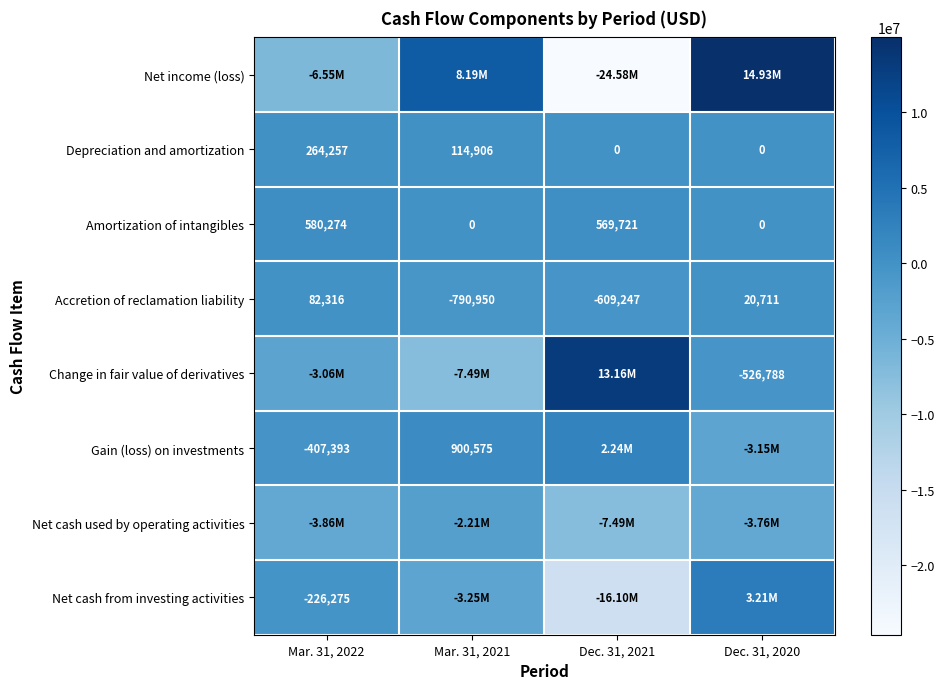

What is the sum of the Depreciation and amortization values at Mar. 31, 2022 and Dec. 31, 2021?

264257